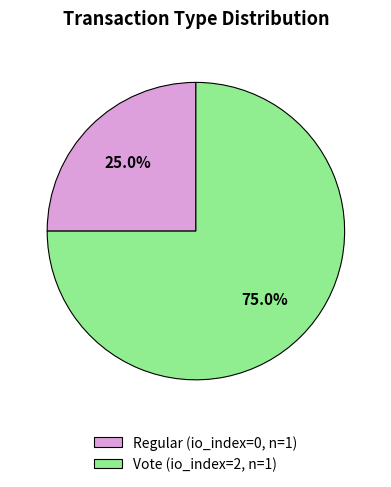

How many segments does this pie chart have?

2